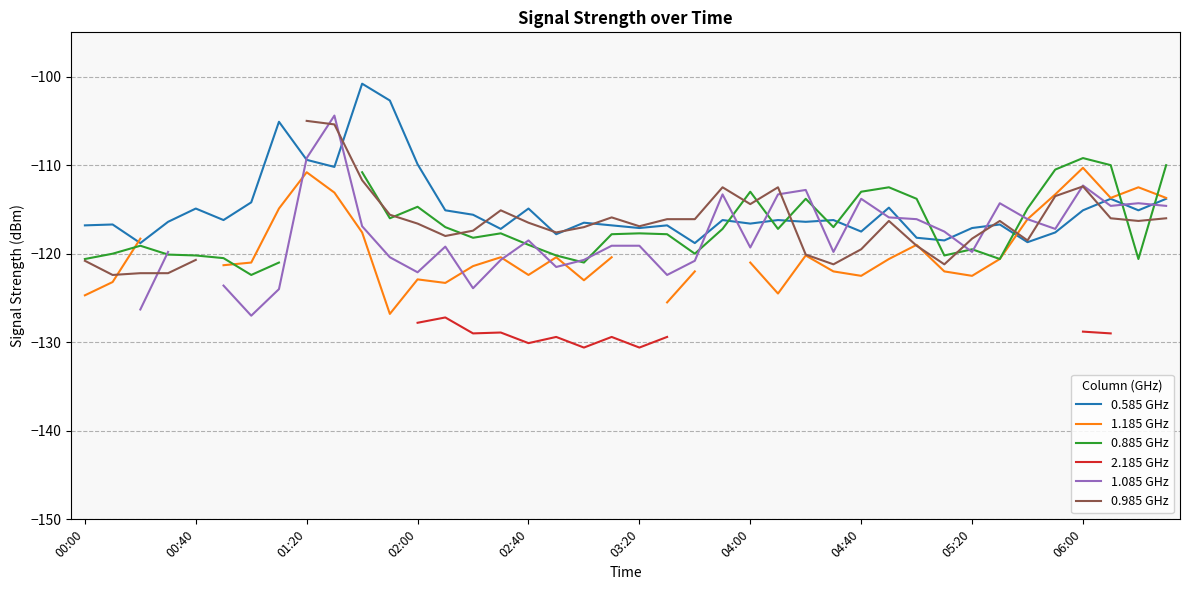

What is the lowest value of the 0.585 GHz series?

-118.8